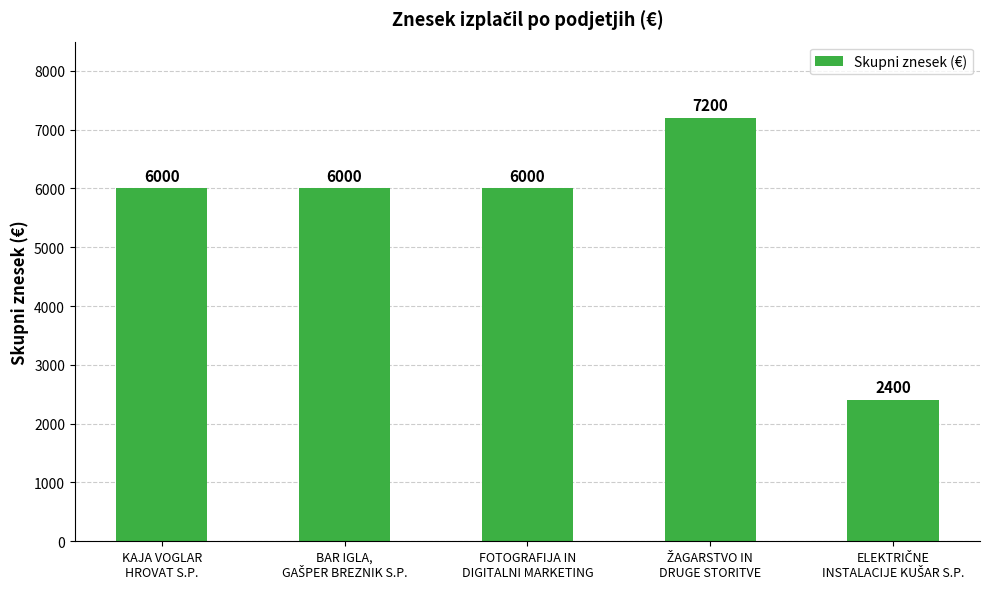

What is the value of the 2nd bar from the left?

6000